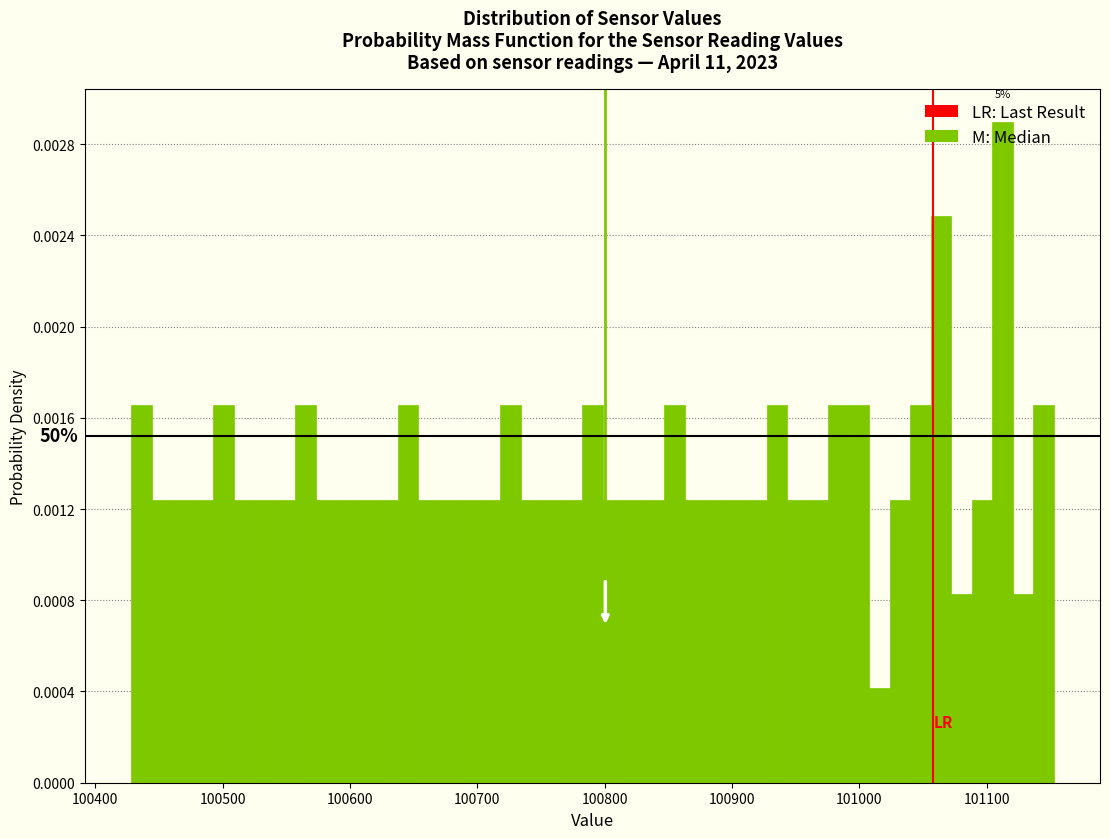

Read against the x-axis, roughly where is the centre of the tallest bar?

101110